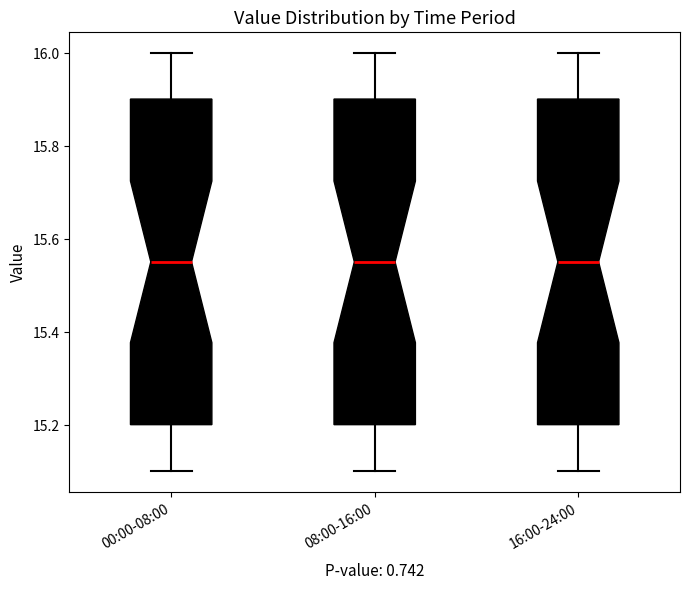

Where does the upper whisker of the box for 16:00-24:00 end on the y-axis? The values are not printed on the chart, so give them approximately, as read against the axis.

16.00